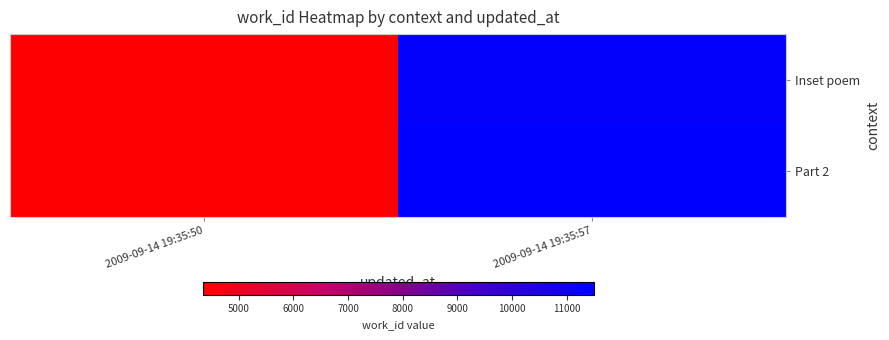

Between 2009-09-14 19:35:50 and 2009-09-14 19:35:57, which is larger?

2009-09-14 19:35:57